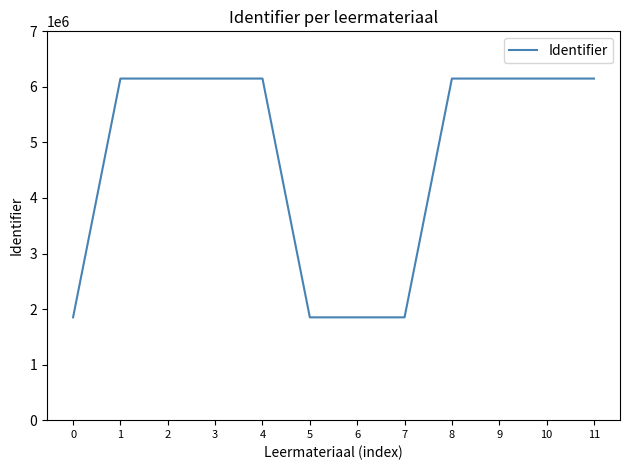

What is the difference between the maximum and minimum values?

4298765